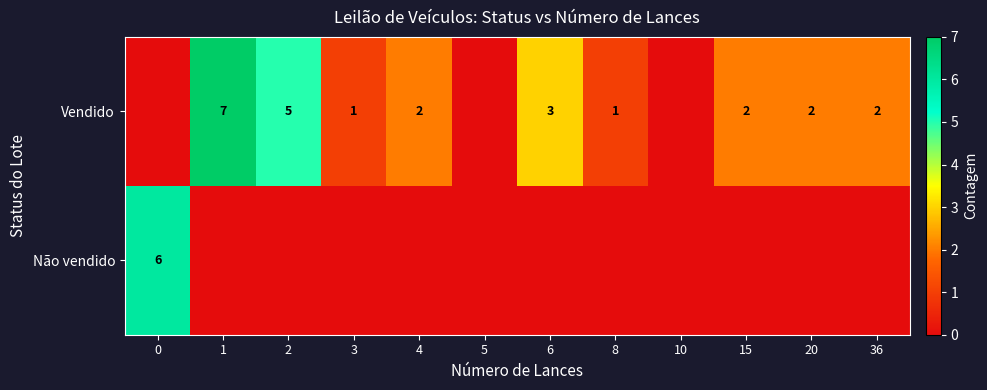

What is the difference between the highest and lowest values at 2?

5